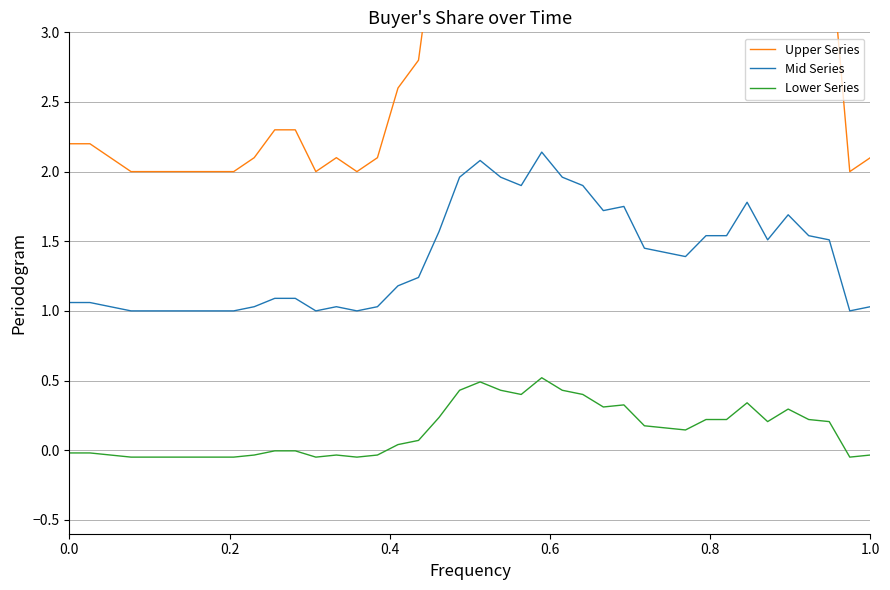

True or false: Mid Series and Lower Series intersect in this chart.

False